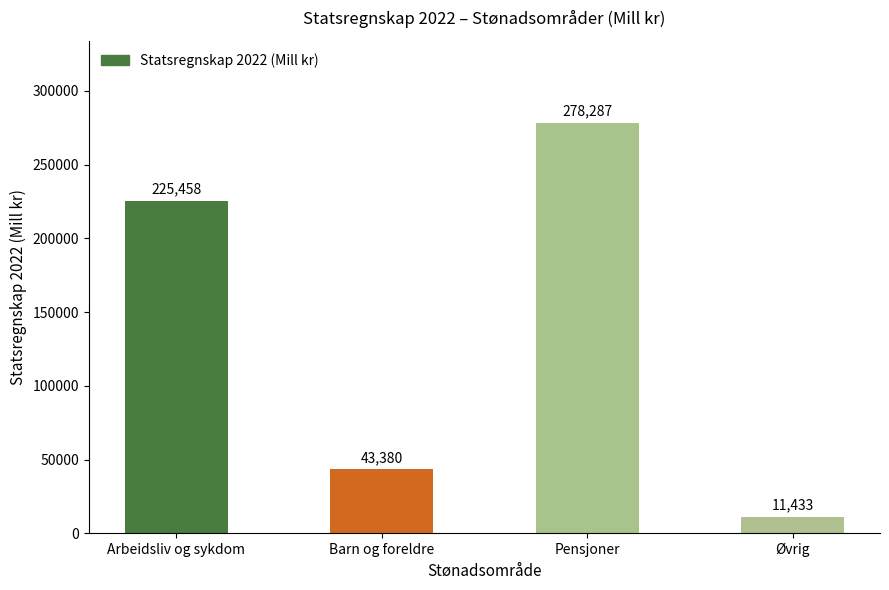

Does the chart contain stacked bars?

No